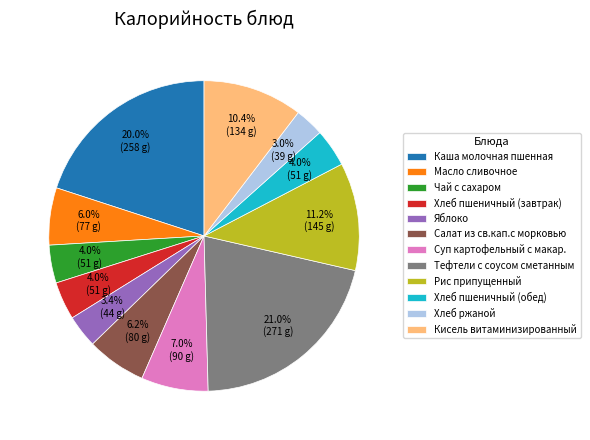

What is the largest slice in the pie chart?

Тефтели с соусом сметанным